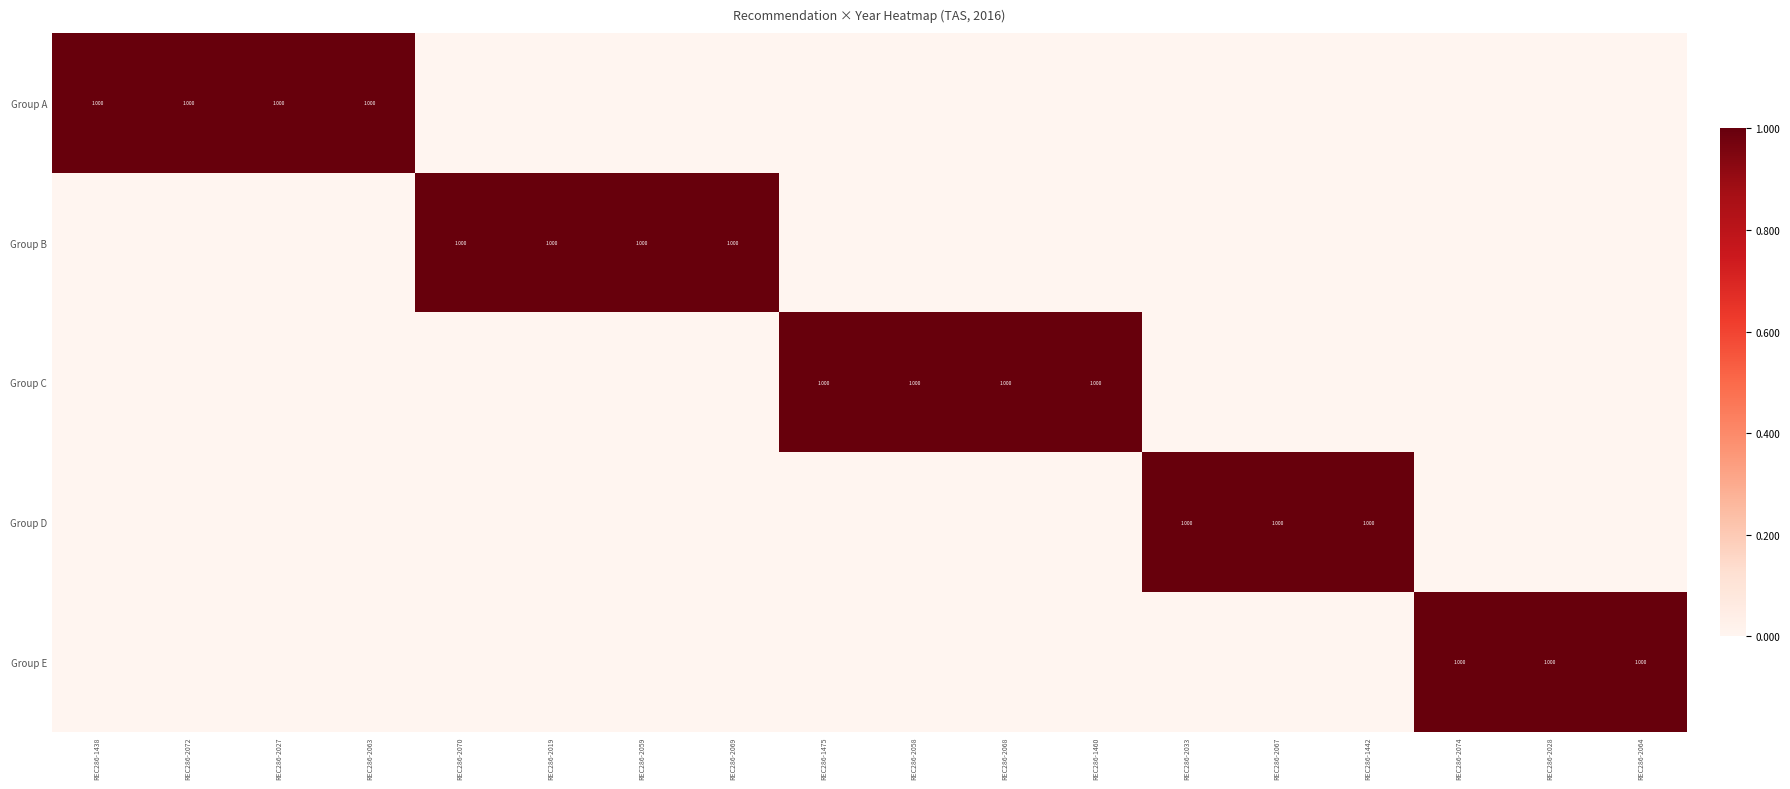

At which label does Group C reach its minimum?

REC286-1438